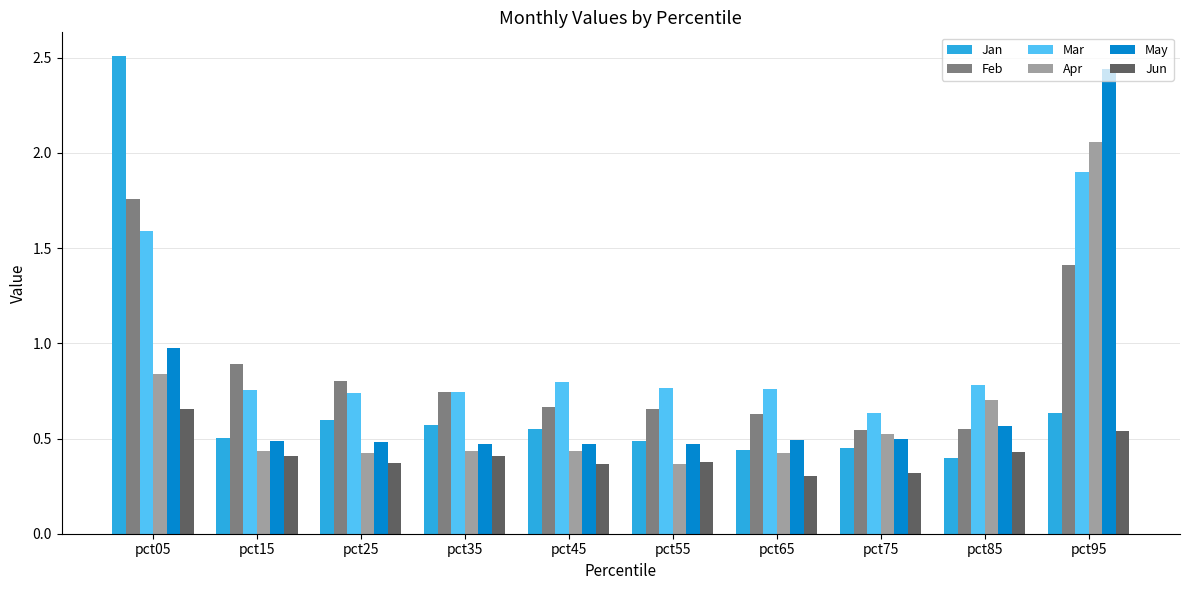

What is the difference between the second highest and minimum values in the Mar series?

1.0